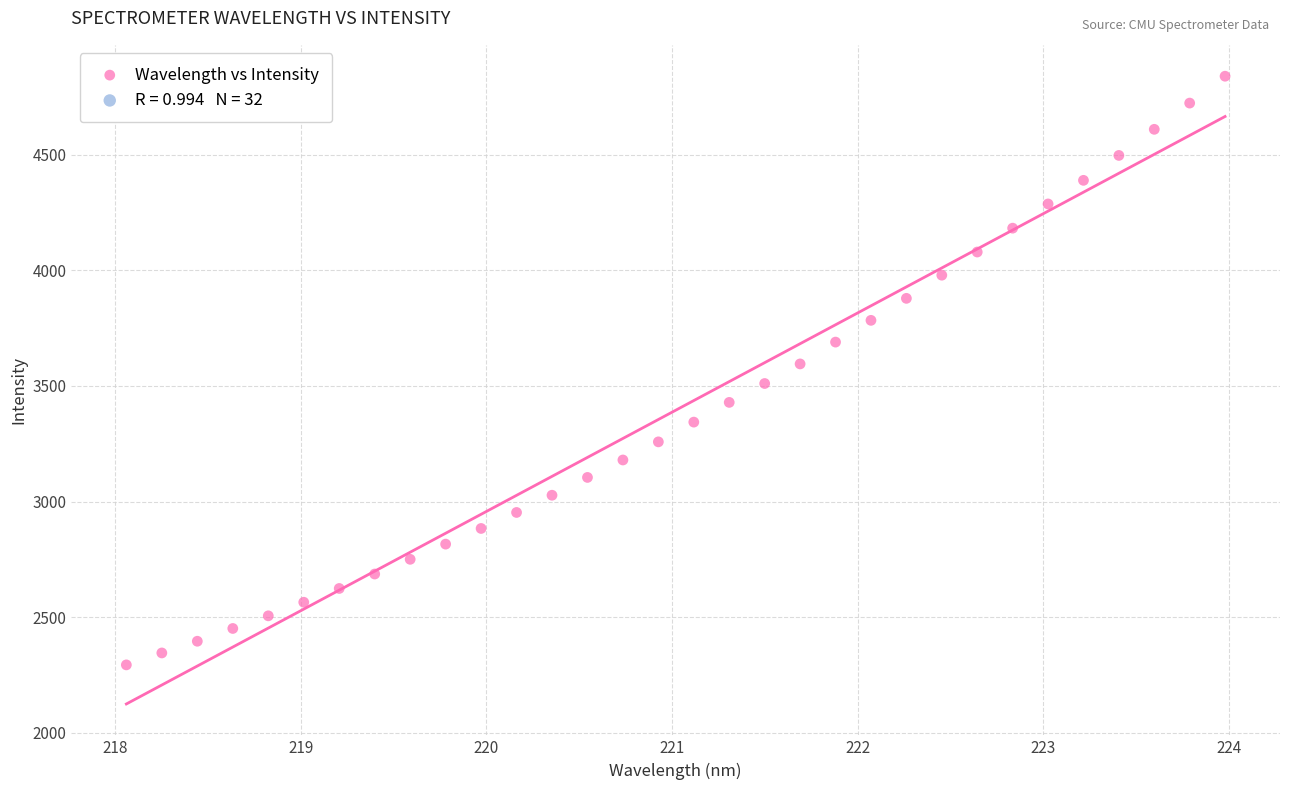

What is the range of Y values (max minus min)?

2545.7